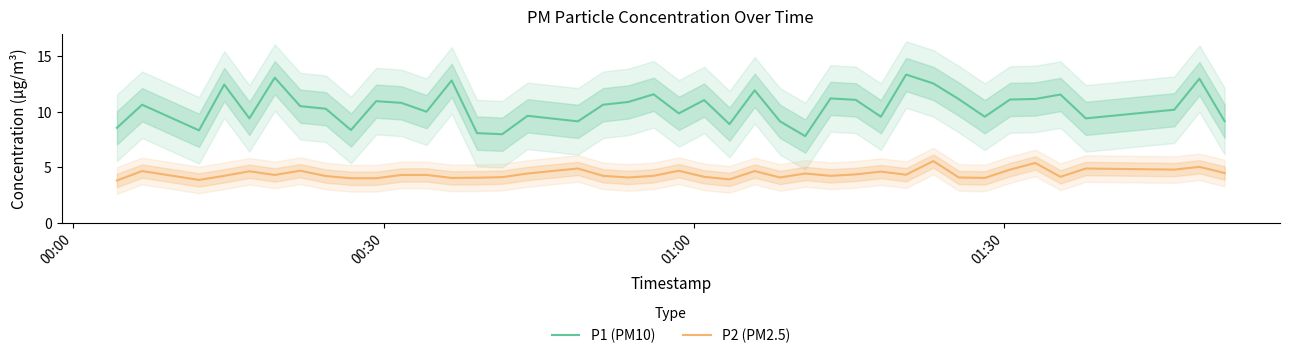

What is the average value of the P1 (PM10) series?

10.4